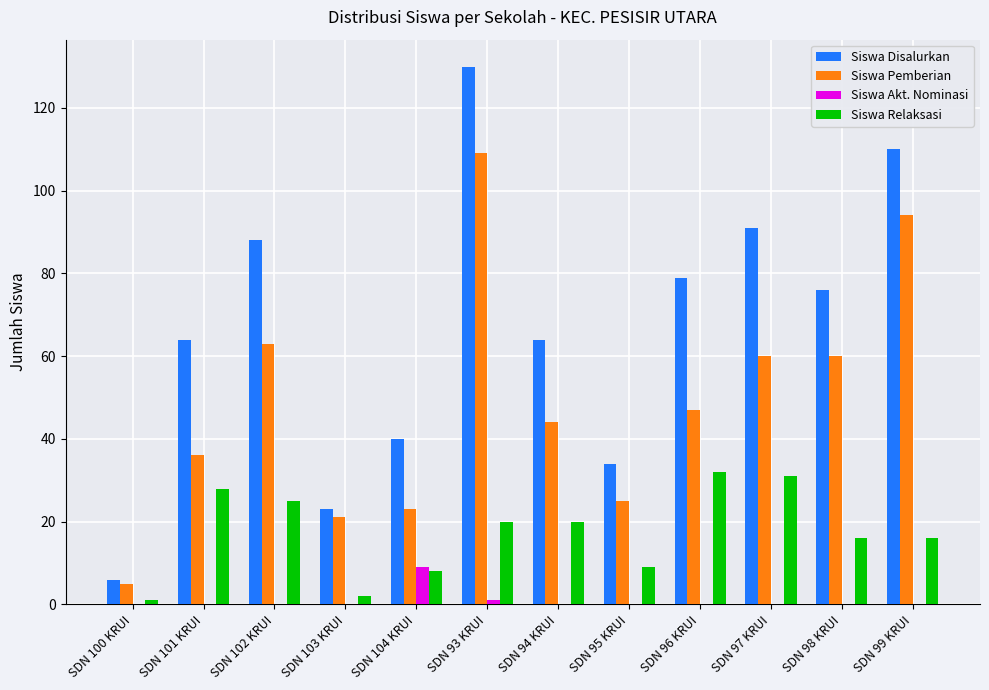

Reading right to left, list all the values displayed in this chart.

Siswa Disalurkan: SDN 99 KRUI=110	SDN 98 KRUI=76	SDN 97 KRUI=91	SDN 96 KRUI=79	SDN 95 KRUI=34	SDN 94 KRUI=64	SDN 93 KRUI=130	SDN 104 KRUI=40	SDN 103 KRUI=23	SDN 102 KRUI=88	SDN 101 KRUI=64	SDN 100 KRUI=6
Siswa Pemberian: SDN 99 KRUI=94	SDN 98 KRUI=60	SDN 97 KRUI=60	SDN 96 KRUI=47	SDN 95 KRUI=25	SDN 94 KRUI=44	SDN 93 KRUI=109	SDN 104 KRUI=23	SDN 103 KRUI=21	SDN 102 KRUI=63	SDN 101 KRUI=36	SDN 100 KRUI=5
Siswa Akt. Nominasi: SDN 99 KRUI=0	SDN 98 KRUI=0	SDN 97 KRUI=0	SDN 96 KRUI=0	SDN 95 KRUI=0	SDN 94 KRUI=0	SDN 93 KRUI=1	SDN 104 KRUI=9	SDN 103 KRUI=0	SDN 102 KRUI=0	SDN 101 KRUI=0	SDN 100 KRUI=0
Siswa Relaksasi: SDN 99 KRUI=16	SDN 98 KRUI=16	SDN 97 KRUI=31	SDN 96 KRUI=32	SDN 95 KRUI=9	SDN 94 KRUI=20	SDN 93 KRUI=20	SDN 104 KRUI=8	SDN 103 KRUI=2	SDN 102 KRUI=25	SDN 101 KRUI=28	SDN 100 KRUI=1